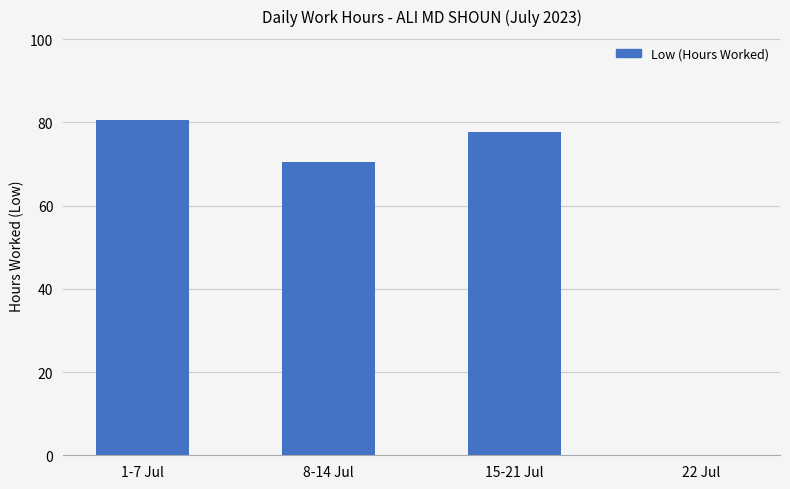

The chart shows a value of 80.6 at 1-7 Jul. True or false?

True